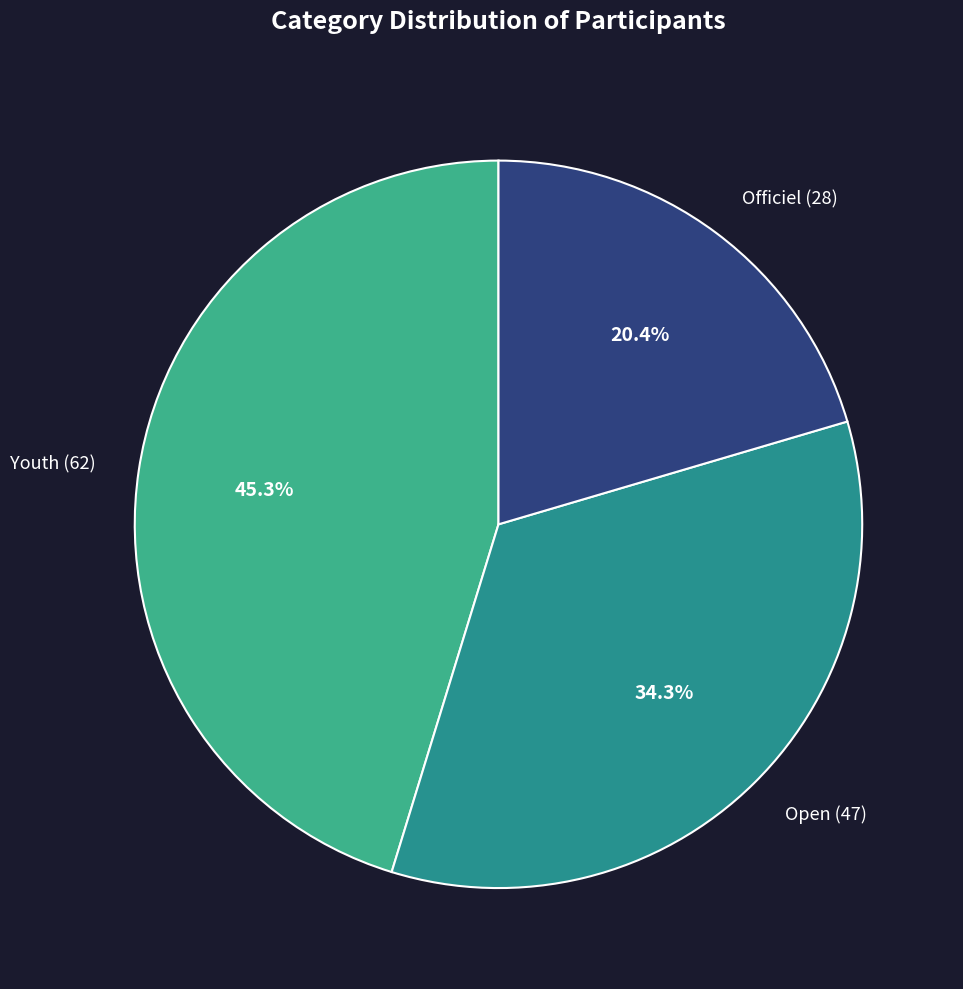

Combined, what portion of the pie is Youth and Officiel?

65.7%